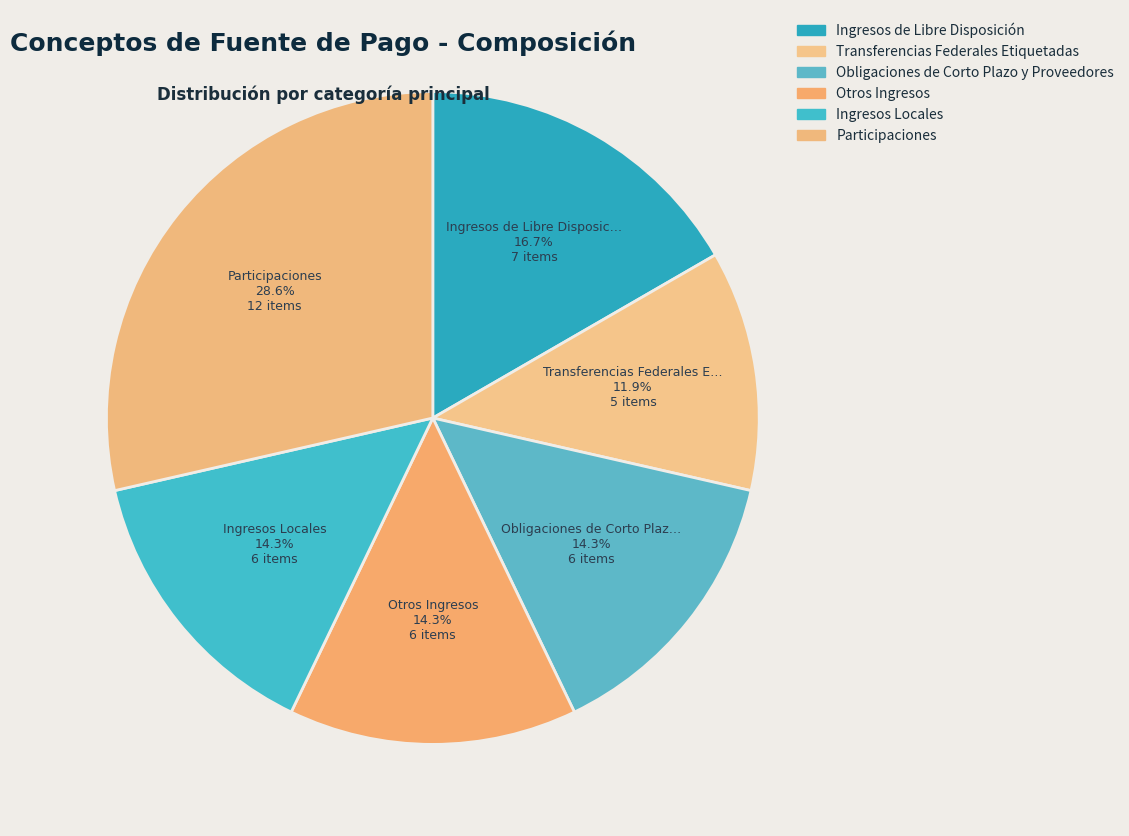

Does any single category account for the majority?

No